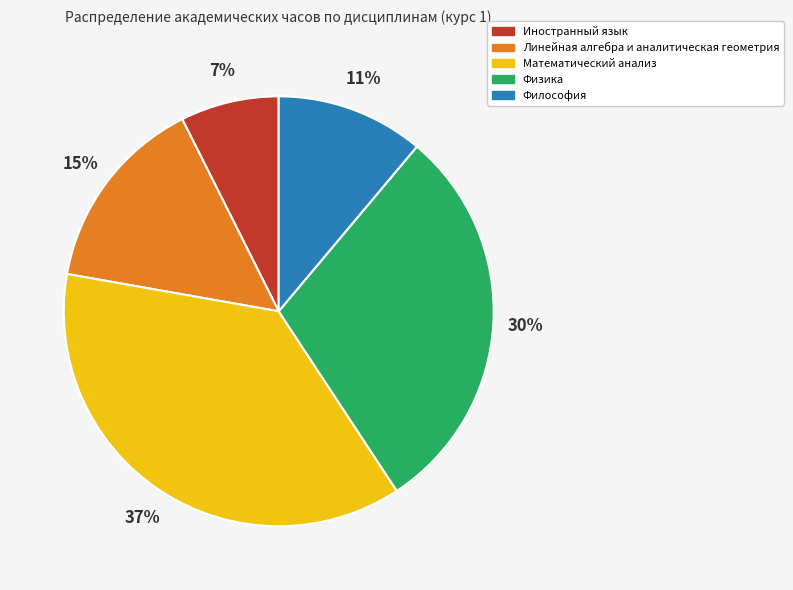

Rank the categories by value from highest to lowest.

Математический анализ, Физика, Линейная алгебра и аналитическая геометрия, Философия, Иностранный язык